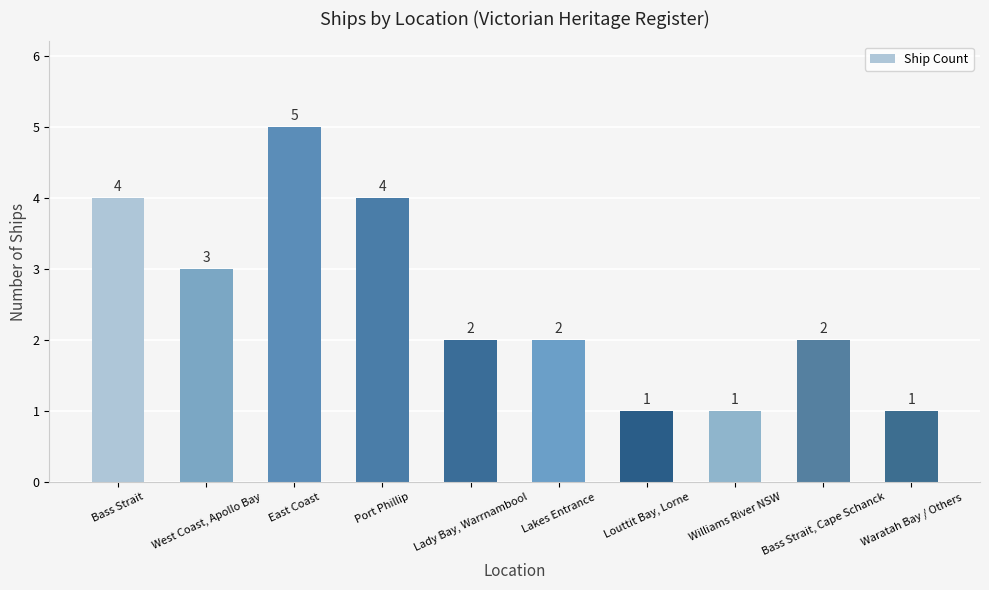

What is the label of the 3rd bar from the left?

East Coast